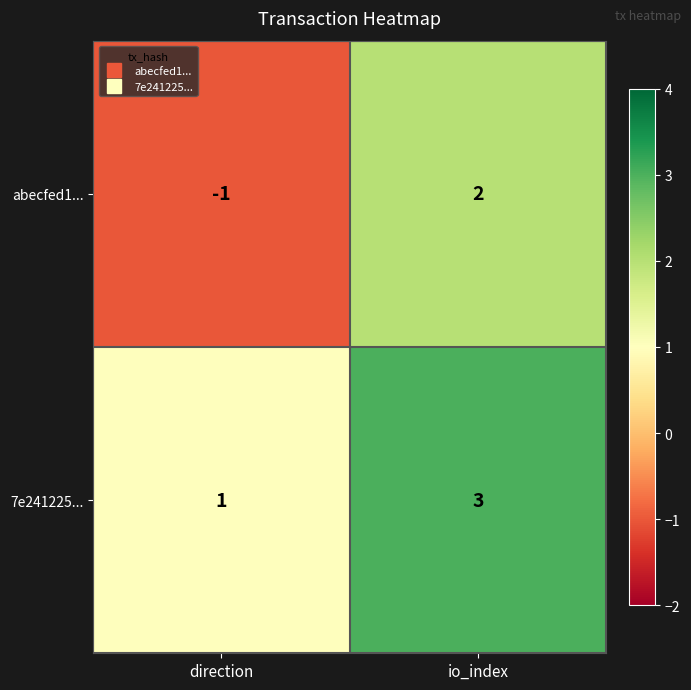

Which series has the largest total across all categories?

7e241225...